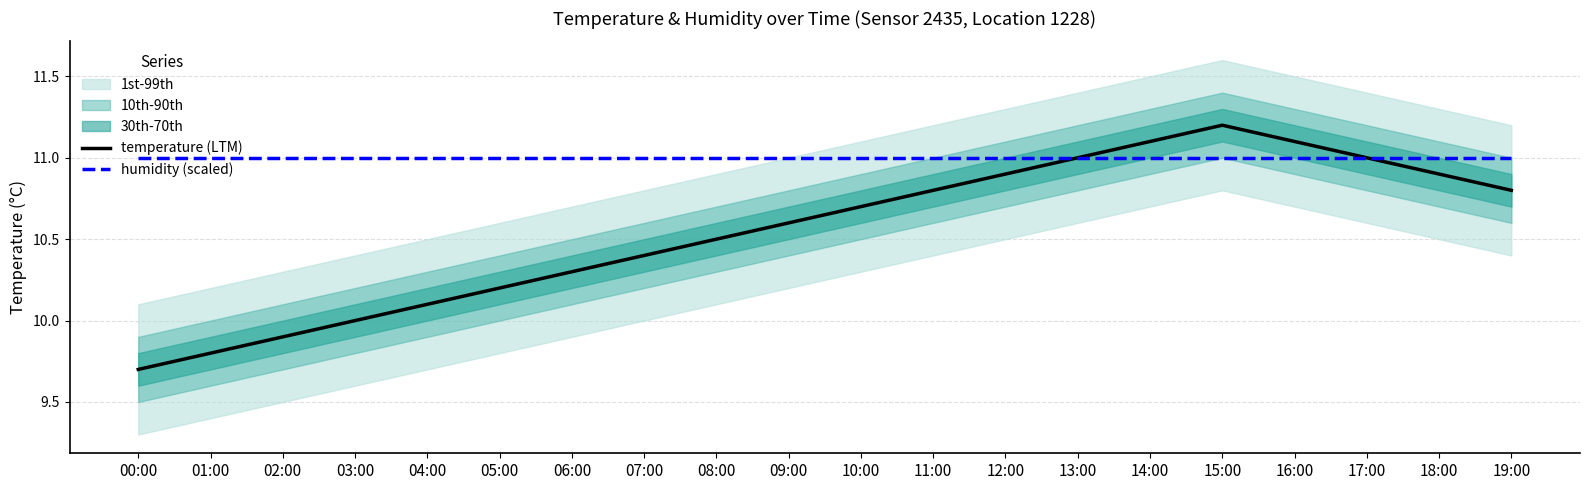

True or false: temperature (LTM) and humidity (scaled) intersect in this chart.

False